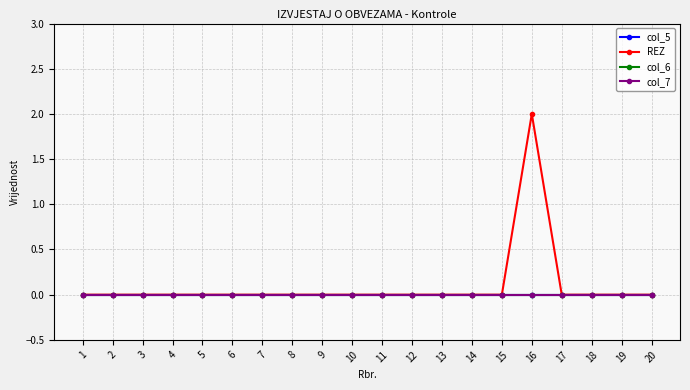

True or false: col_7 and col_6 intersect in this chart.

False